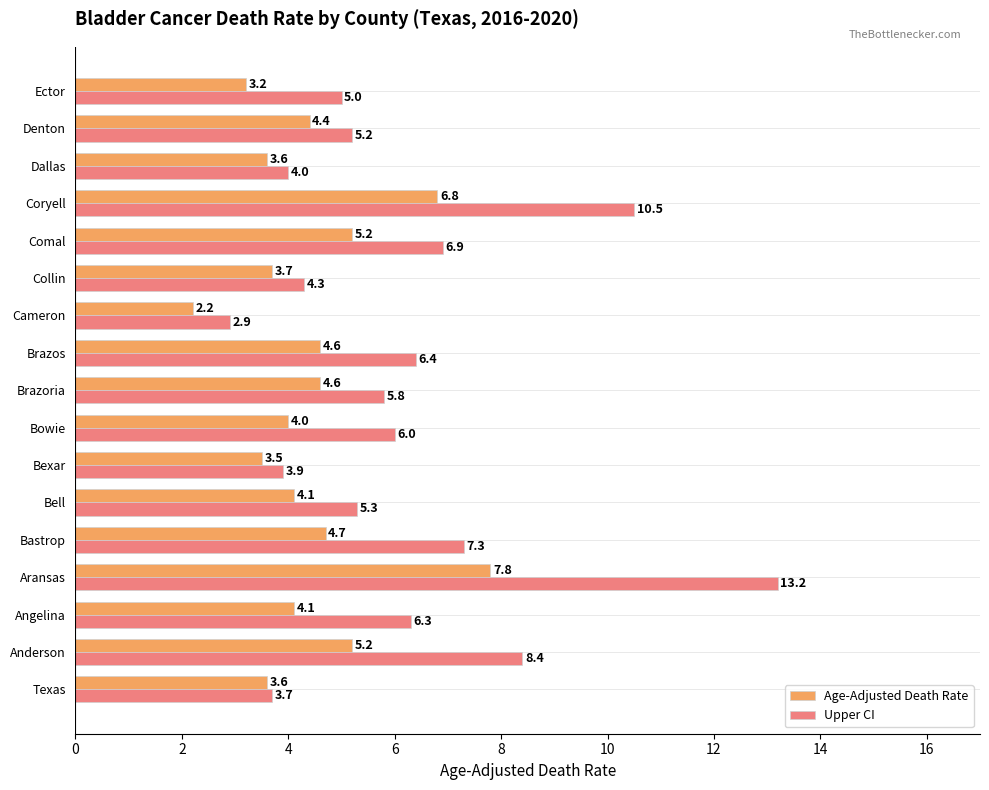

Read the Age-Adjusted Death Rate value at Anderson.

5.2